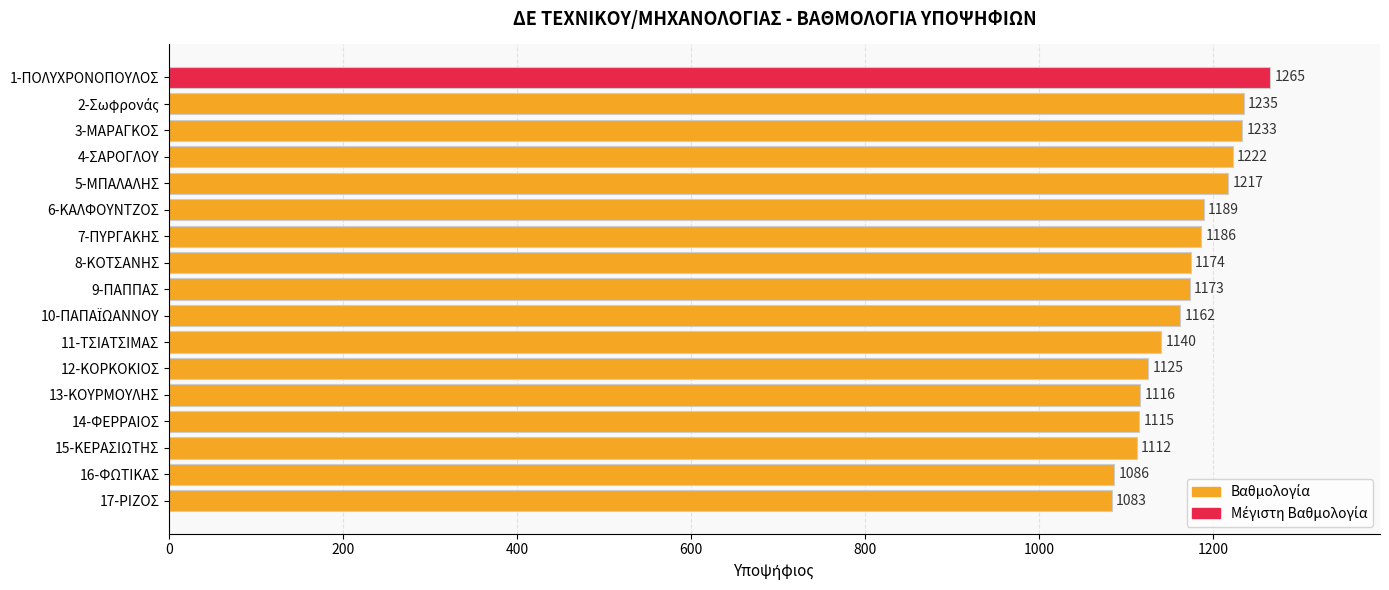

Reading bottom to top, transcribe all the data shown in this chart.

1083	1086	1112	1115	1116	1125	1140	1162	1173	1174	1186	1189	1217	1222	1233	1235	1265